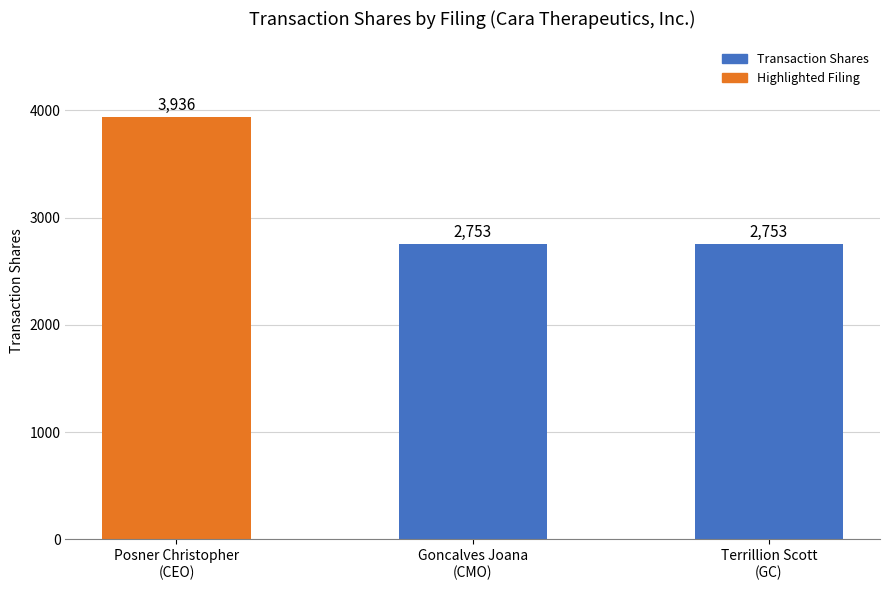

Between Posner Christopher
(CEO) and Terrillion Scott
(GC), which is larger?

Posner Christopher
(CEO)